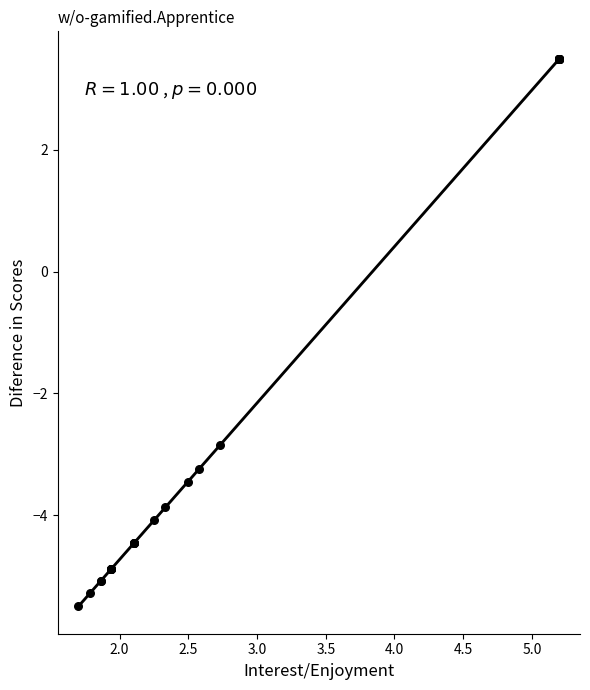

What Y value in the scatter plot is closest to -1?

-2.8